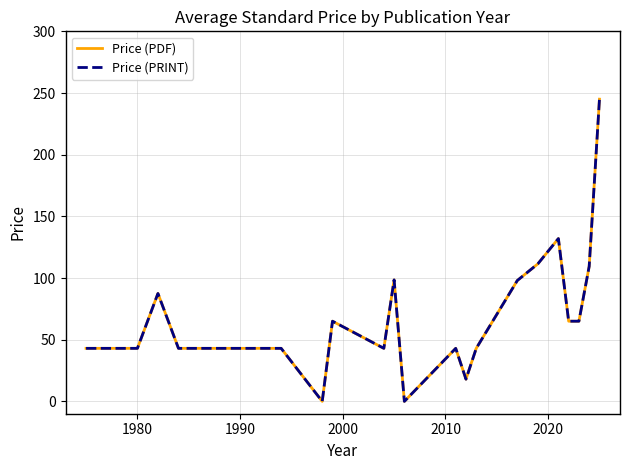

Does the chart display data point markers on the line(s)?

No